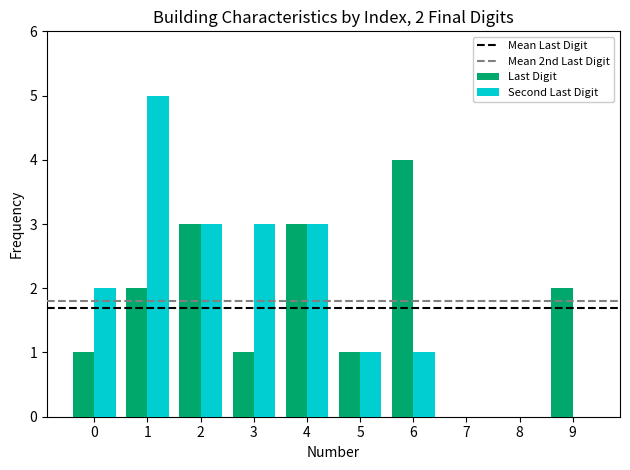

True or false: Last Digit has a value of 0 at 7.

True